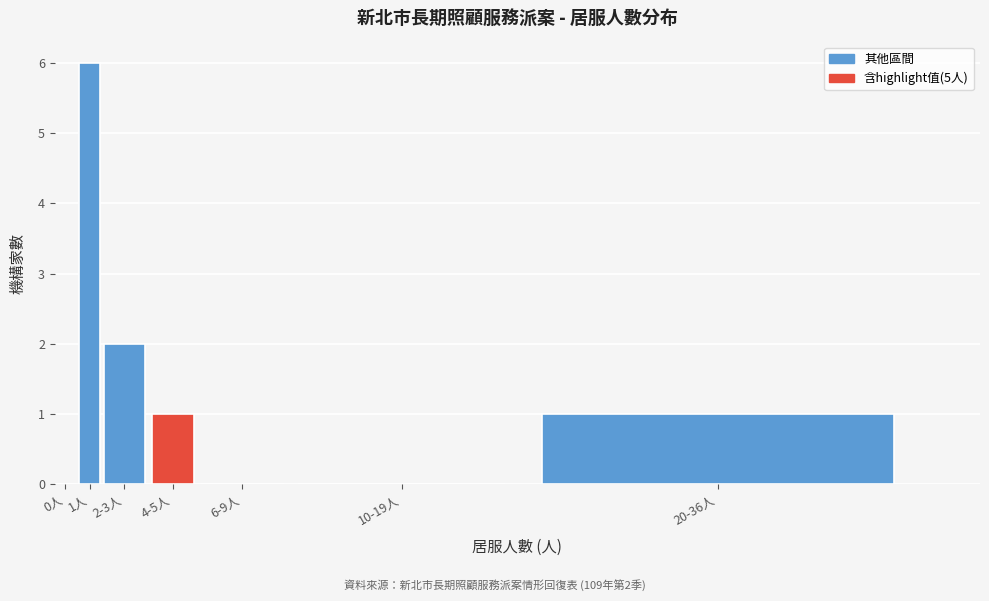

Reading right to left, what are all the values shown in this chart?

20-36人=1	10-19人=0	6-9人=0	4-5人=1	2-3人=2	1人=6	0人=0